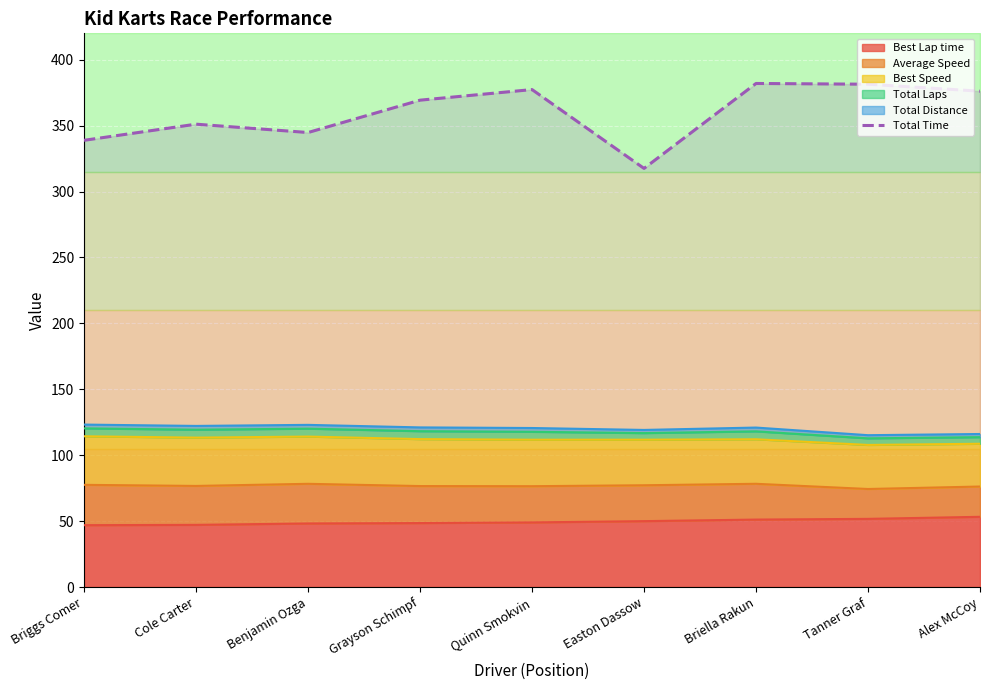

At which category does the chart reach its peak across all series?

Briella Rakun